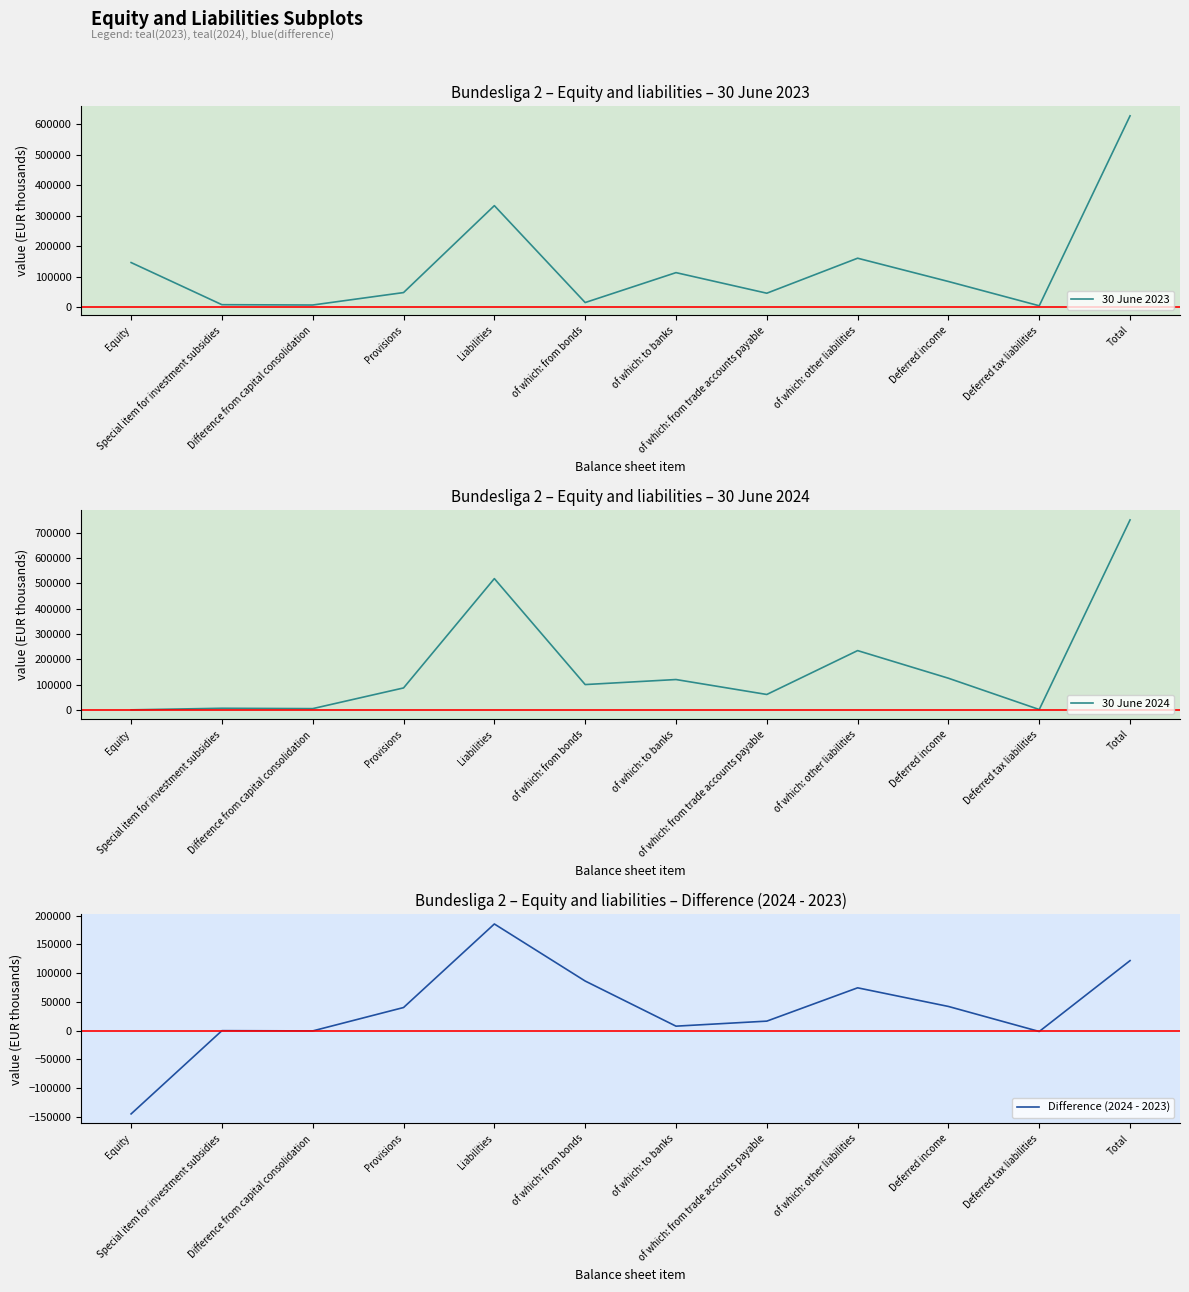

How many data points in 30 June 2024 are less than 100947?

6